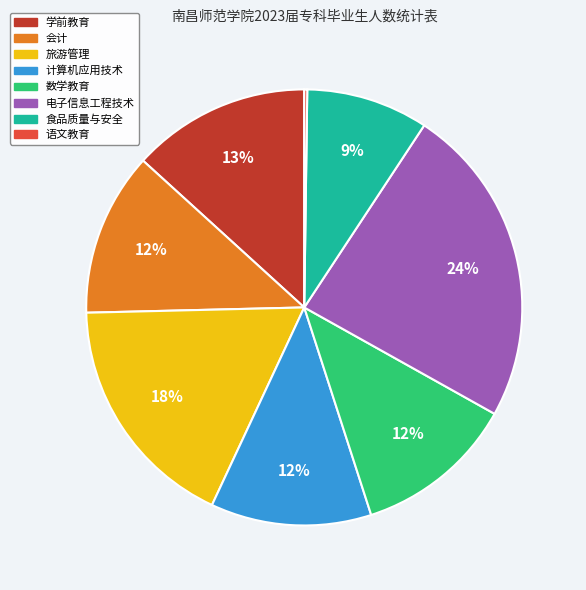

What is the ratio of the value at 学前教育 to the value at 数学教育?

1.1